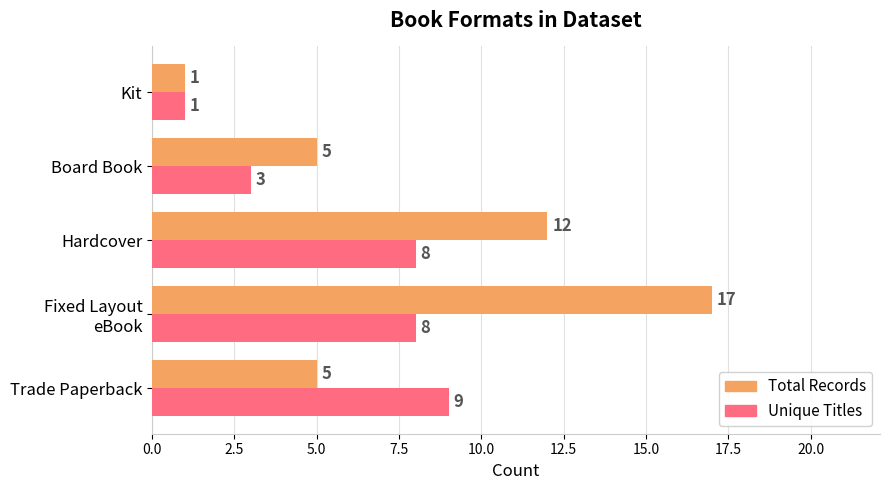

The Total Records series shows 12 at Hardcover. True or false?

True